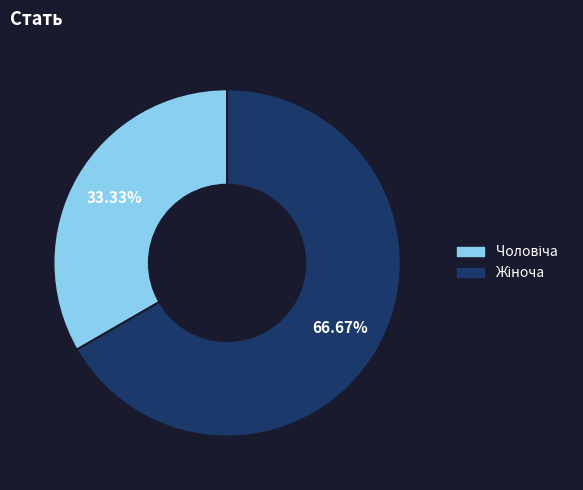

Is there a majority slice in this chart?

Yes